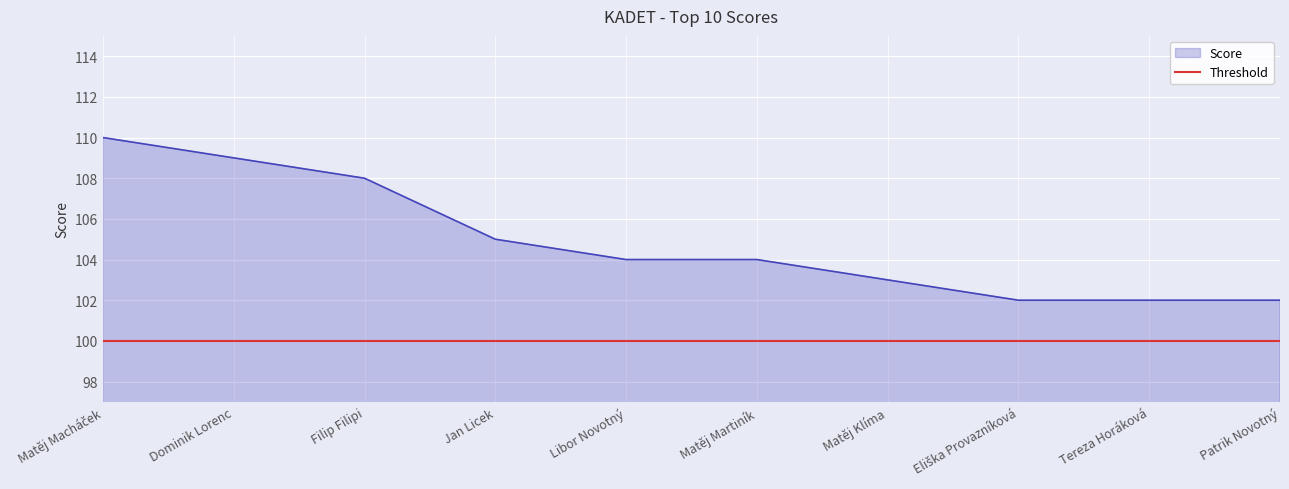

List the labels in order of value, largest first.

Matěj Macháček, Dominik Lorenc, Filip Filipi, Jan Licek, Libor Novotný, Matěj Martiník, Matěj Klíma, Eliška Provazníková, Tereza Horáková, Patrik Novotný